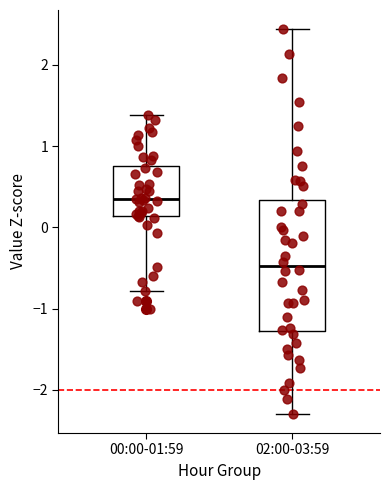

Which box has the lowest median line?

02:00-03:59